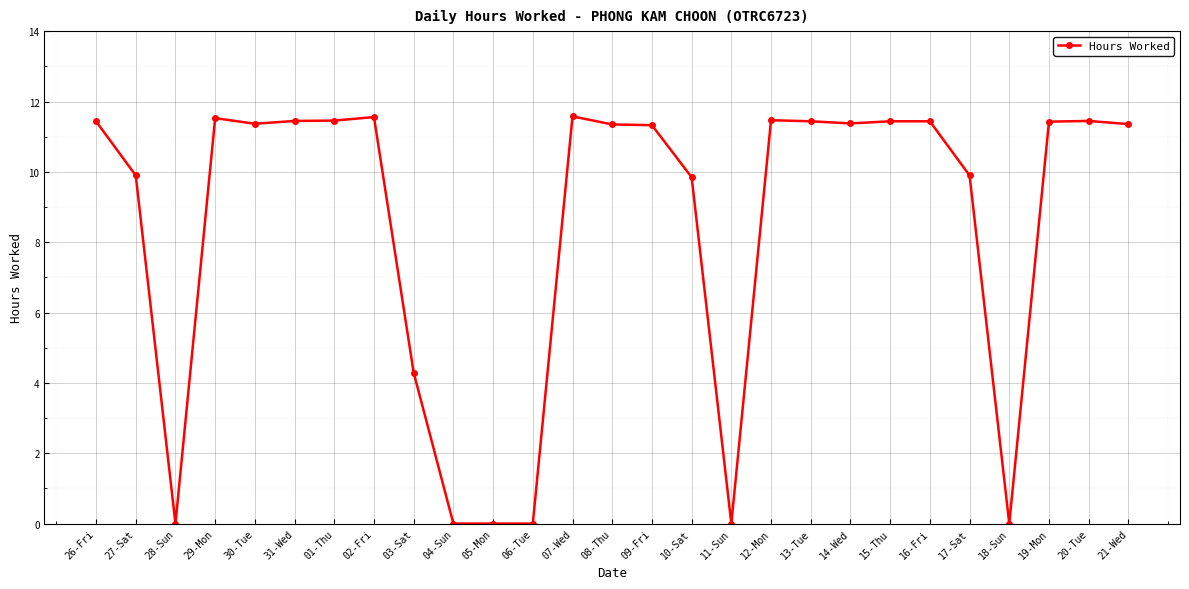

How many lines are shown in the chart?

1